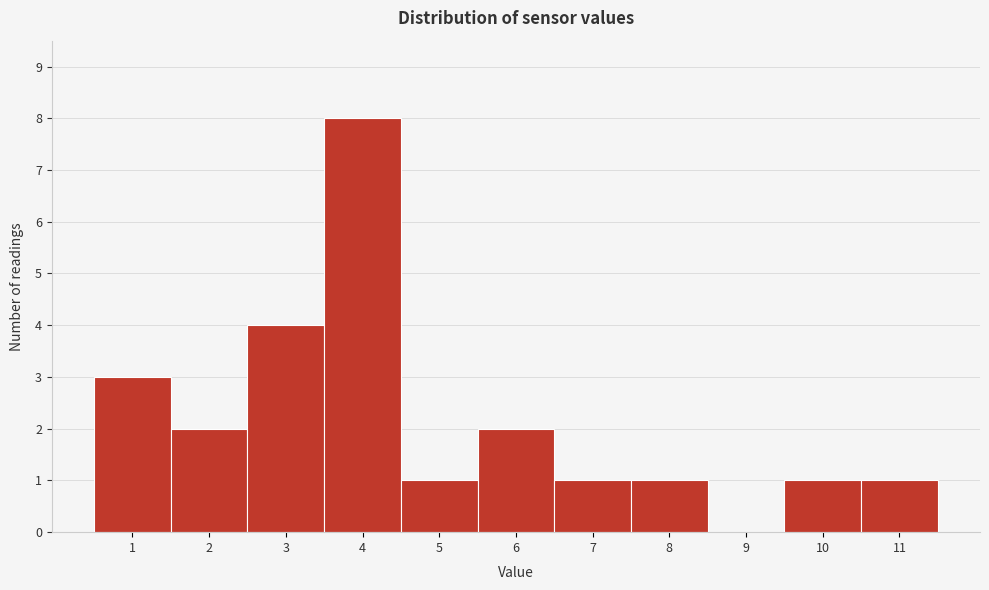

Reading left to right, list all the values displayed in this chart.

1=3	2=2	3=4	4=8	5=1	6=2	7=1	8=1	9=0	10=1	11=1